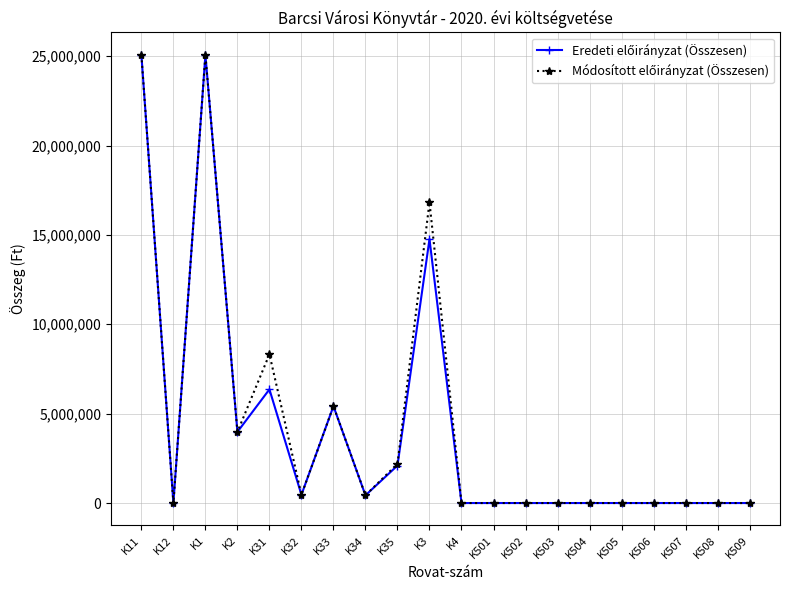

At how many categories does at least one series exceed 15048752?

3